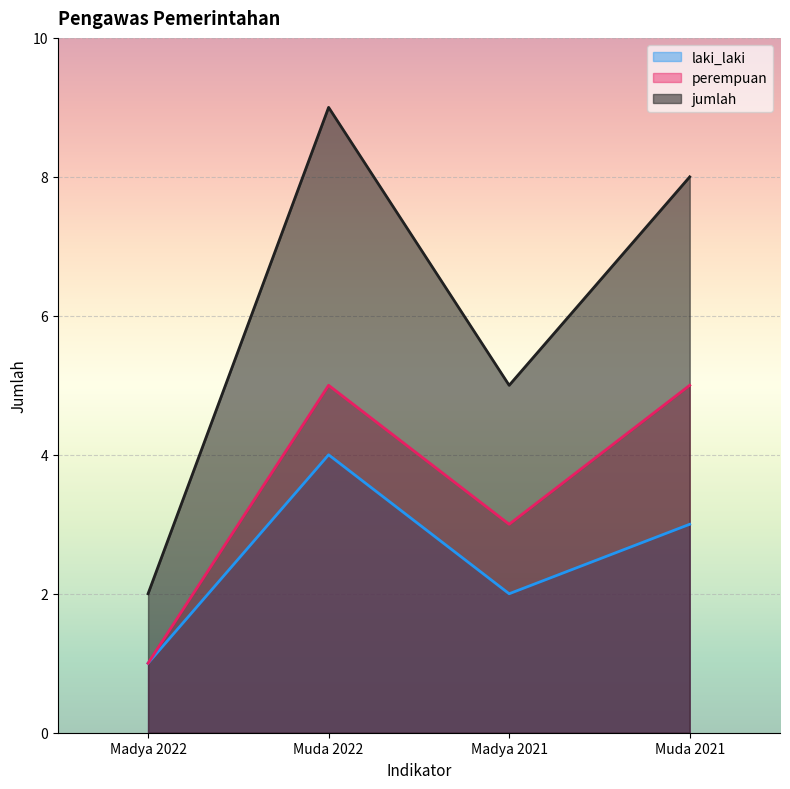

What are all the series names shown in the legend?

laki_laki, perempuan, jumlah